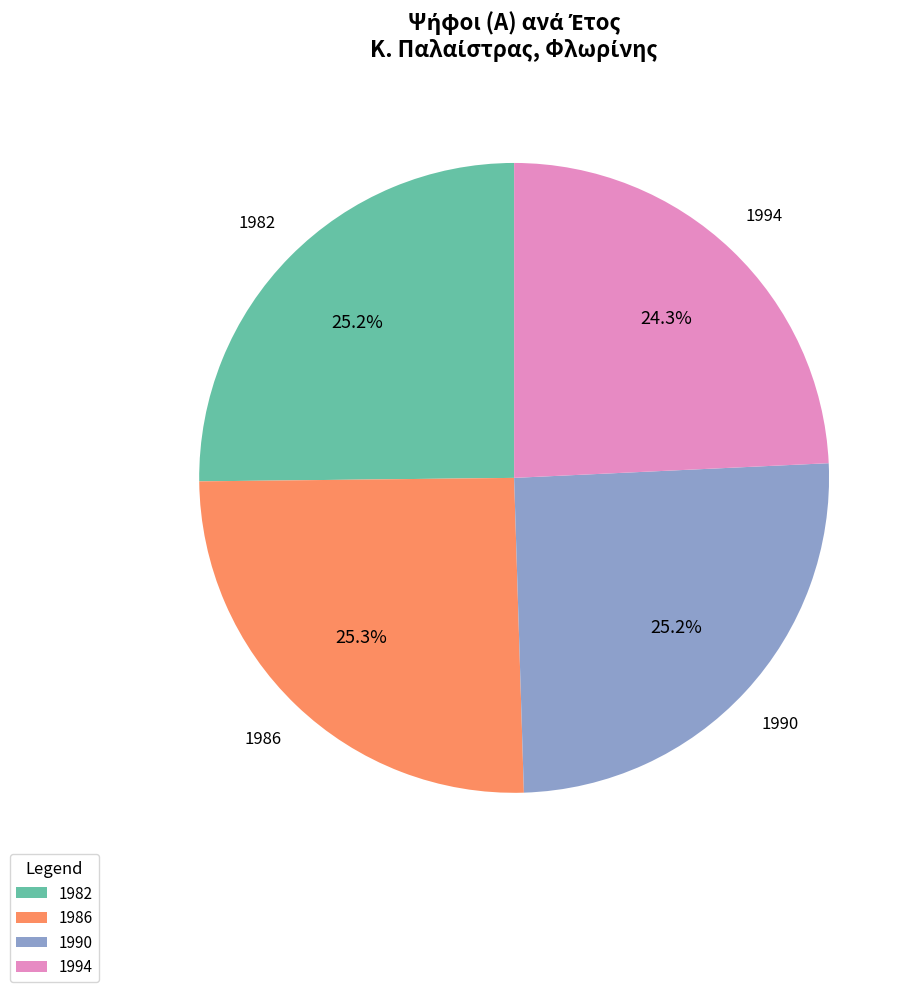

Is there a majority slice in this chart?

No